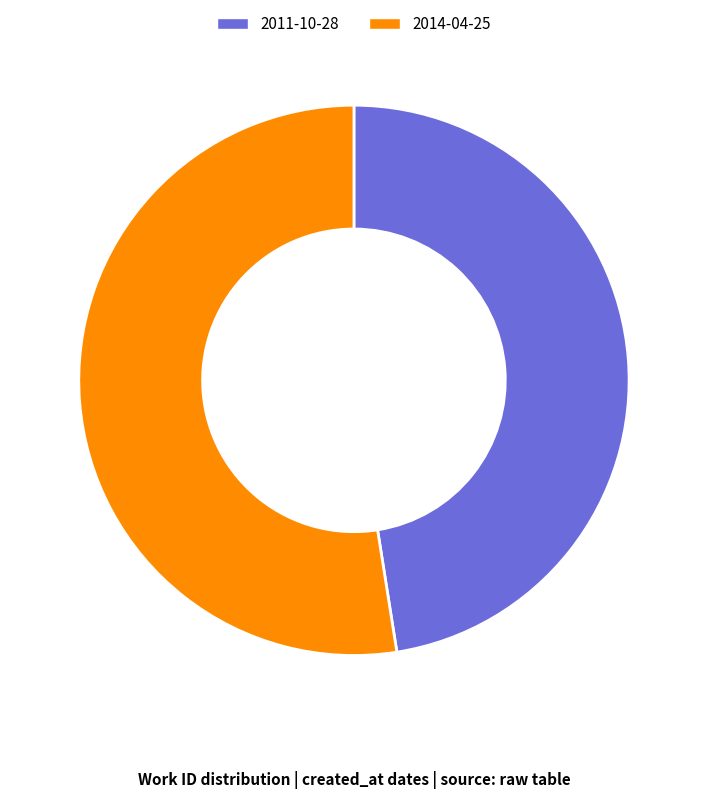

How many segments does this pie chart have?

2